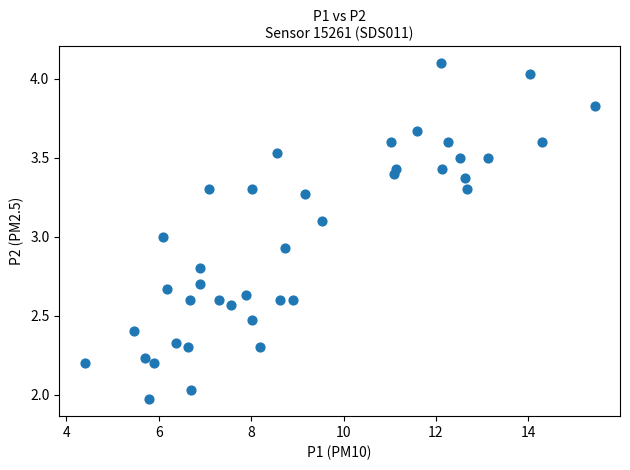

What is the range of Y values (max minus min)?

2.1